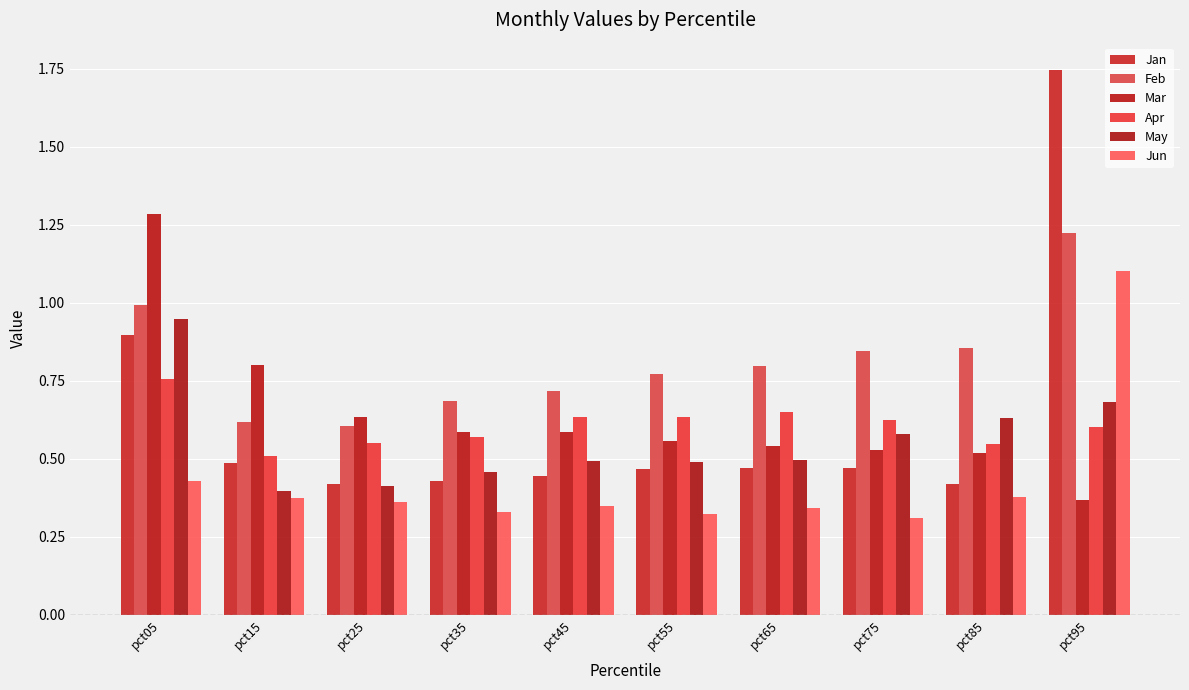

Are the bars horizontal?

No